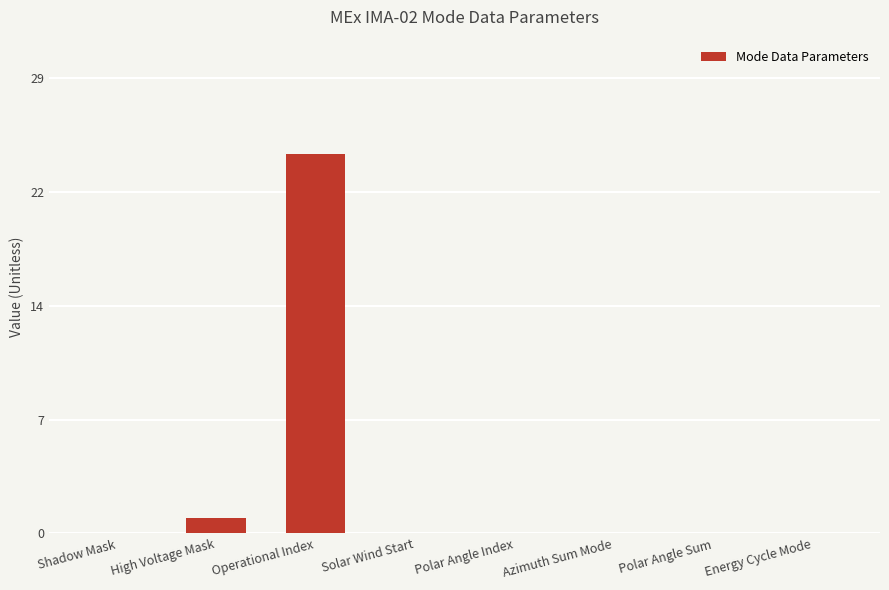

Which category has the lowest value across all series?

Shadow Mask